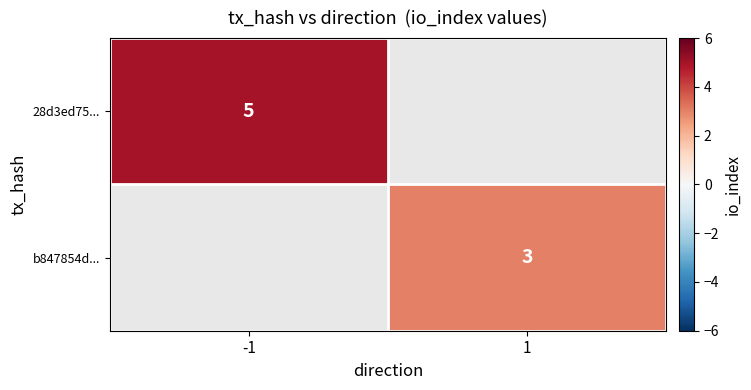

Which category has the highest value across all series?

-1